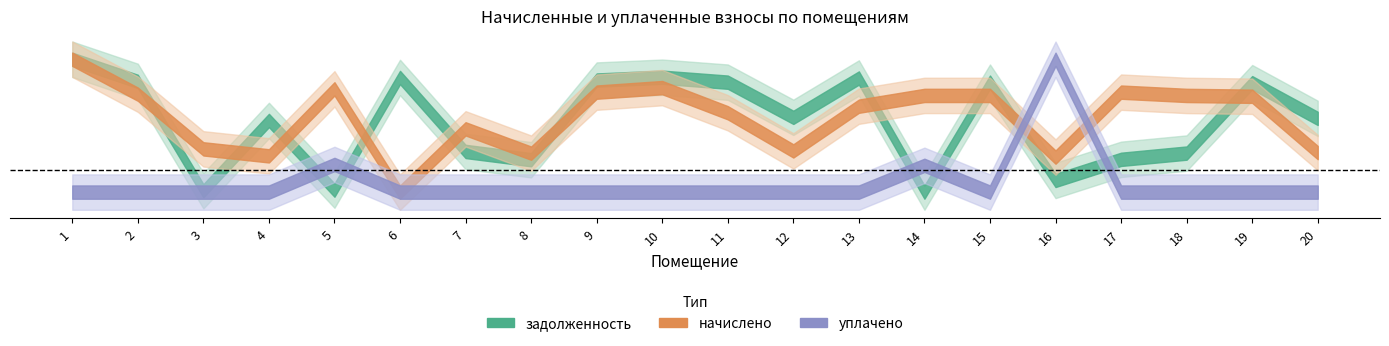

Between 8 and 2, which is larger?

2